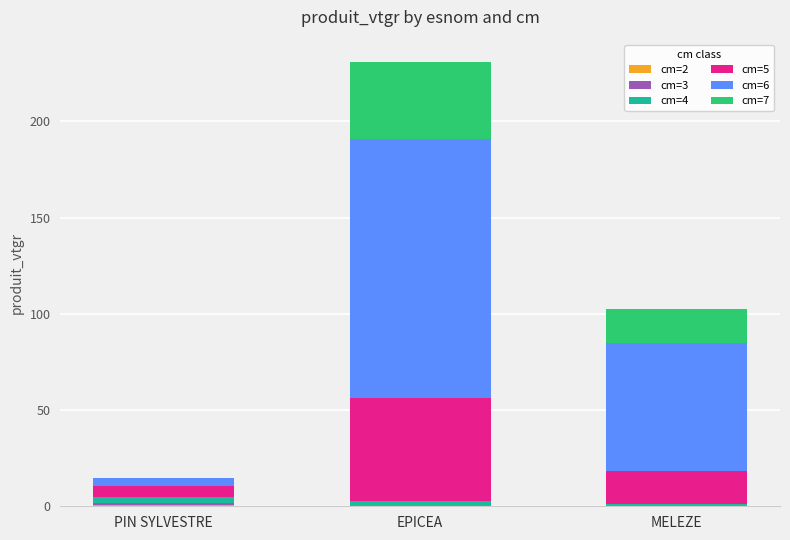

At which category is the sum across all series the highest?

EPICEA